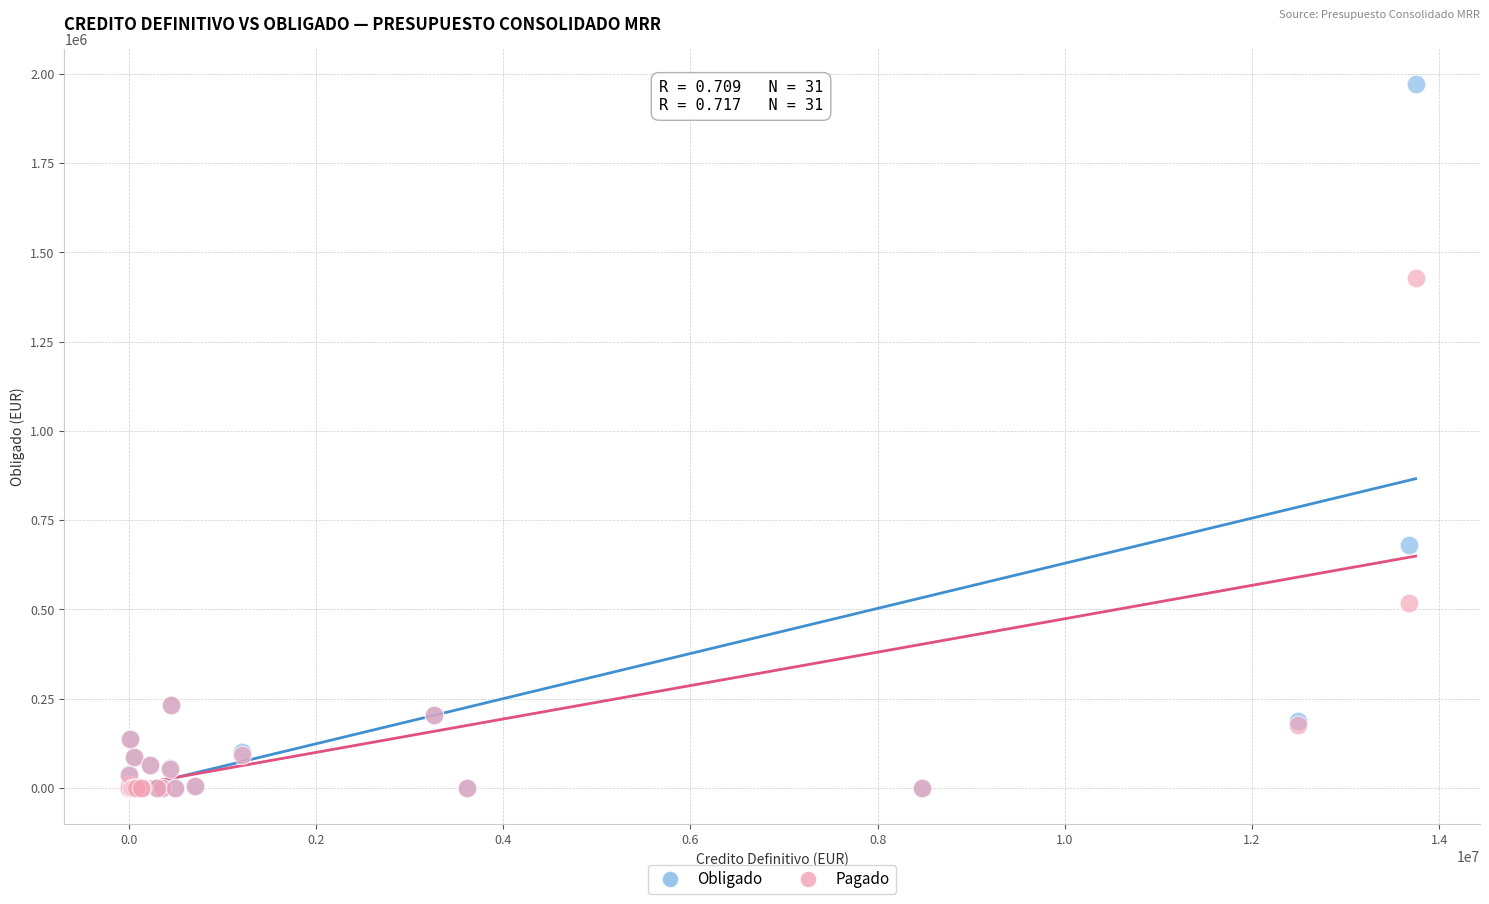

Across all series, what Y value is closest to 985150?

680216.9